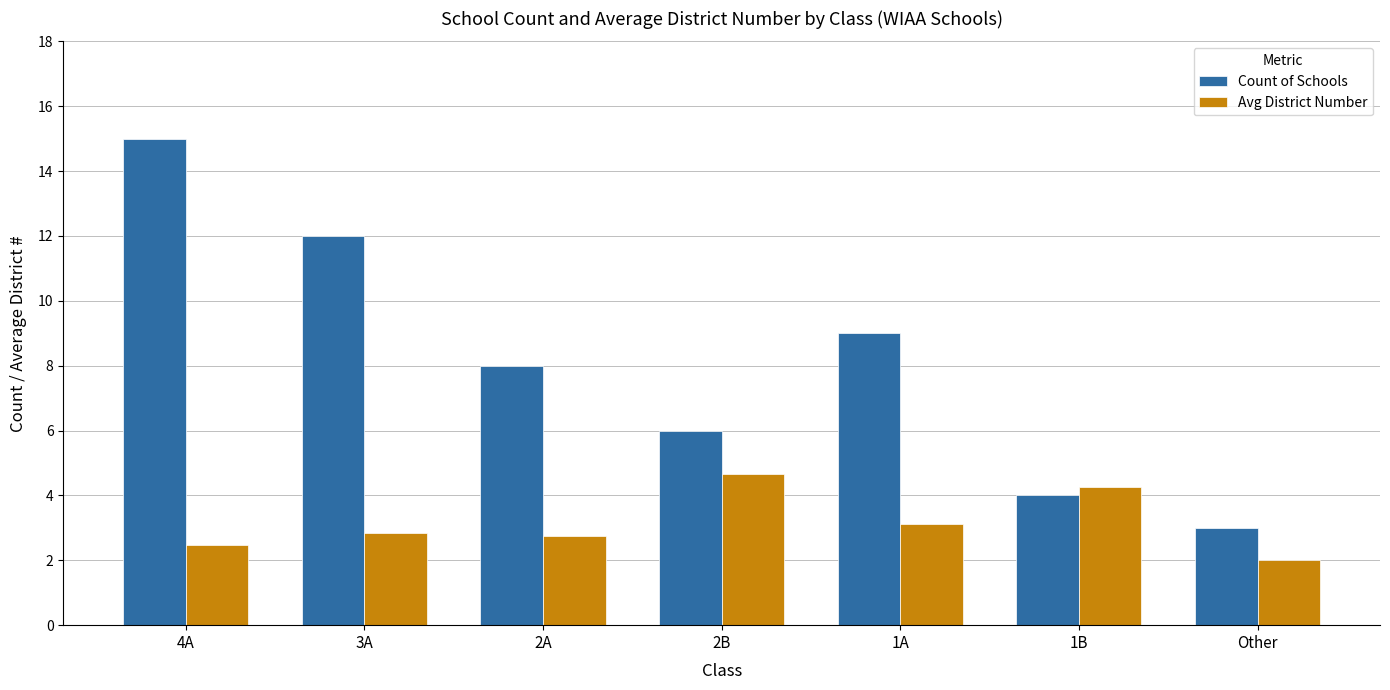

Are the bars grouped side by side (vs. stacked)?

Yes